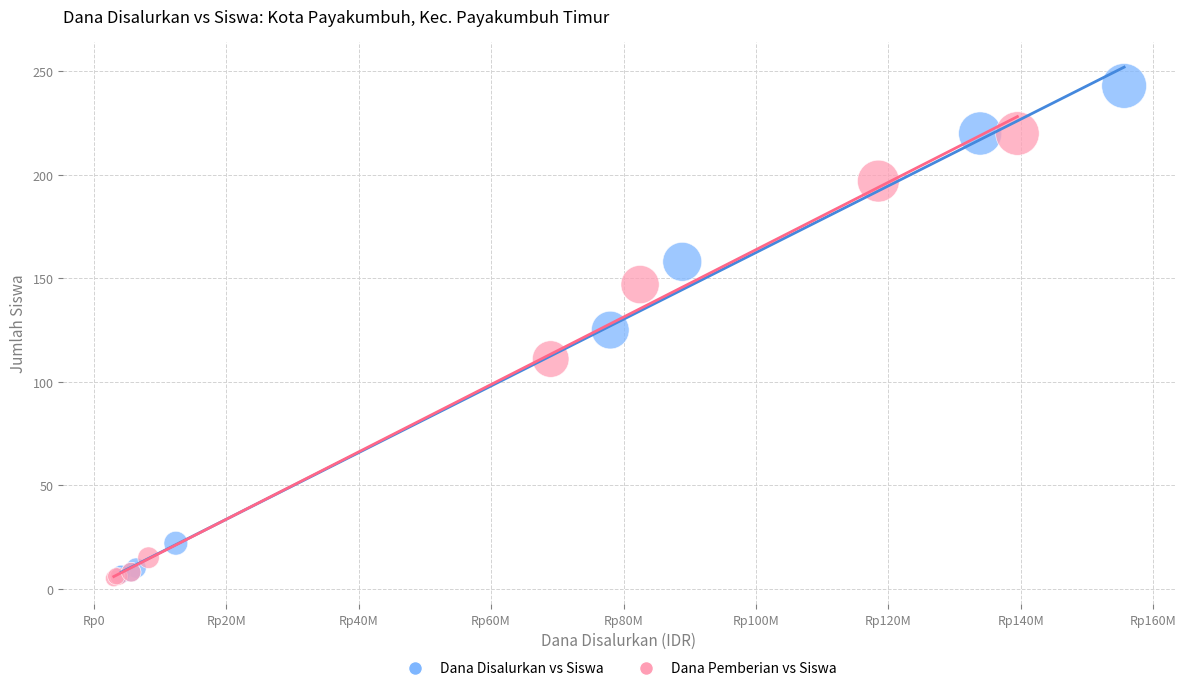

Which series contains the highest Y value?

Dana Disalurkan vs Siswa